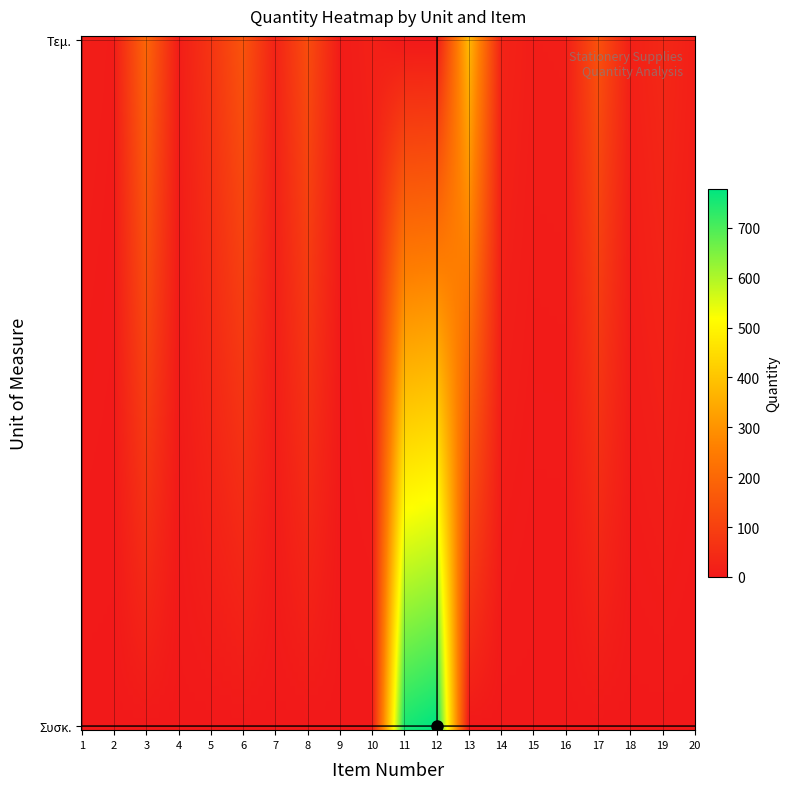

What is the difference between the highest and lowest values at 19?

38